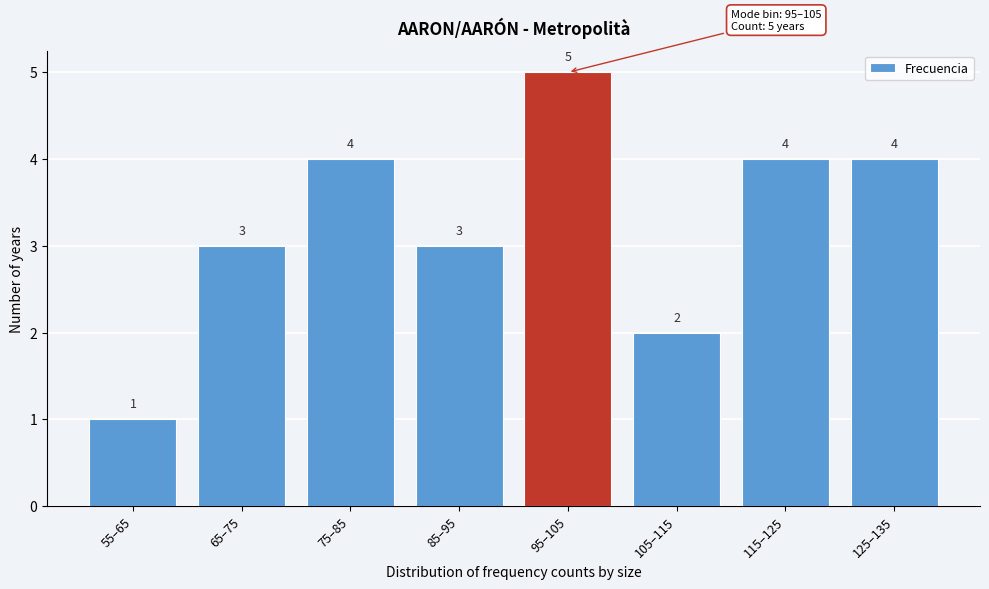

Reading left to right, list all the values displayed in this chart.

55–65=1	65–75=3	75–85=4	85–95=3	95–105=5	105–115=2	115–125=4	125–135=4